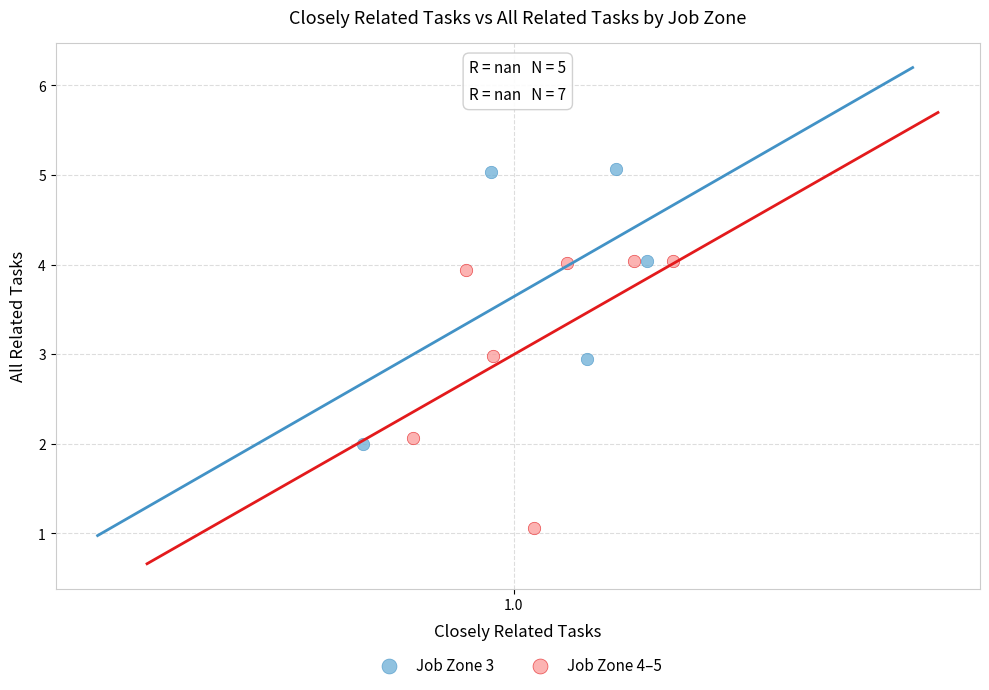

Which series contains the lowest Y value?

Job Zone 4–5